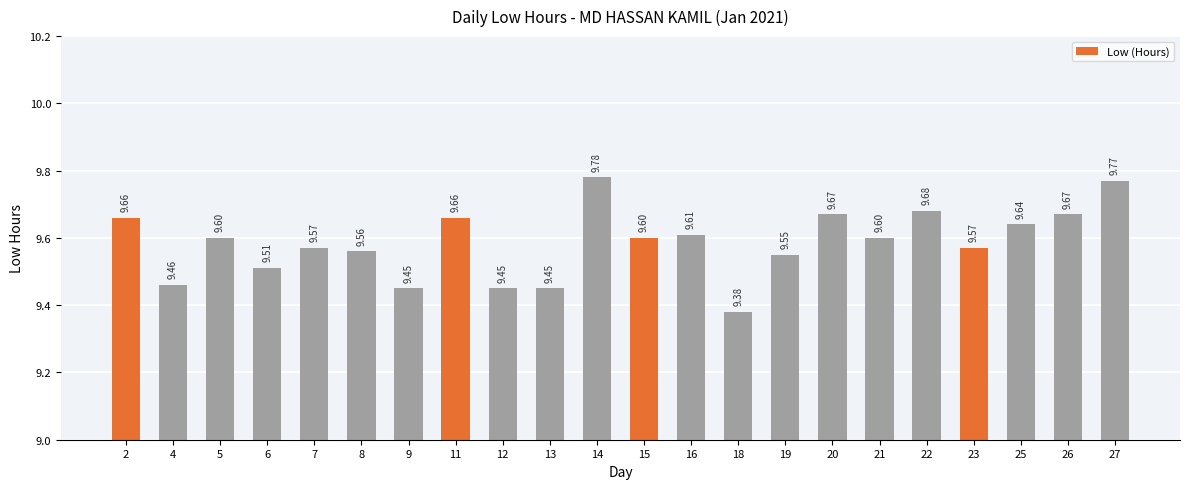

What is the sum of all values?

210.9